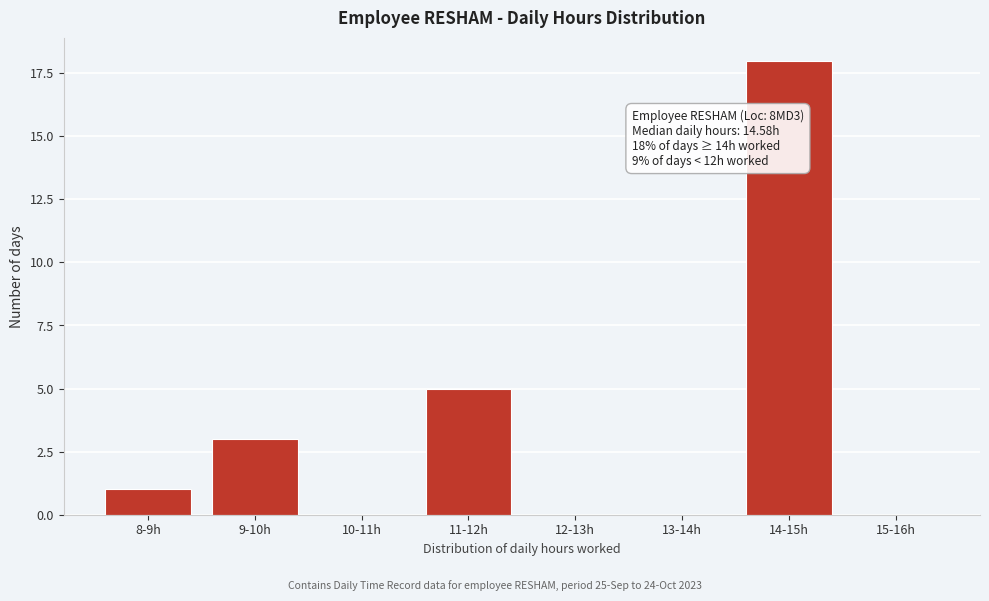

Reading right to left, what are all the values shown in this chart?

15-16h=0	14-15h=18	13-14h=0	12-13h=0	11-12h=5	10-11h=0	9-10h=3	8-9h=1